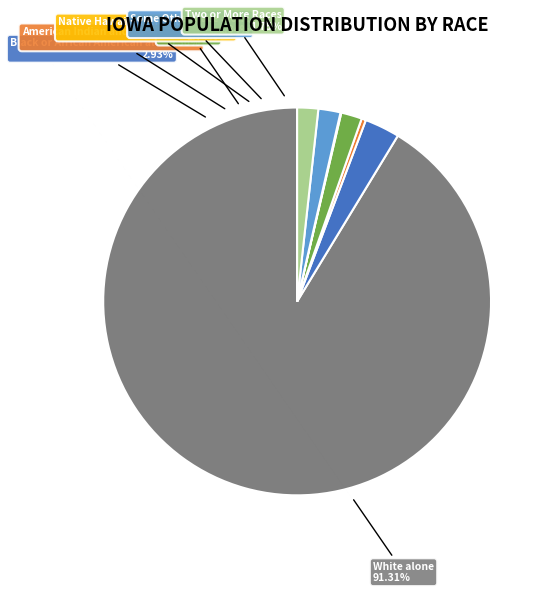

Count the number of slices in the pie.

7